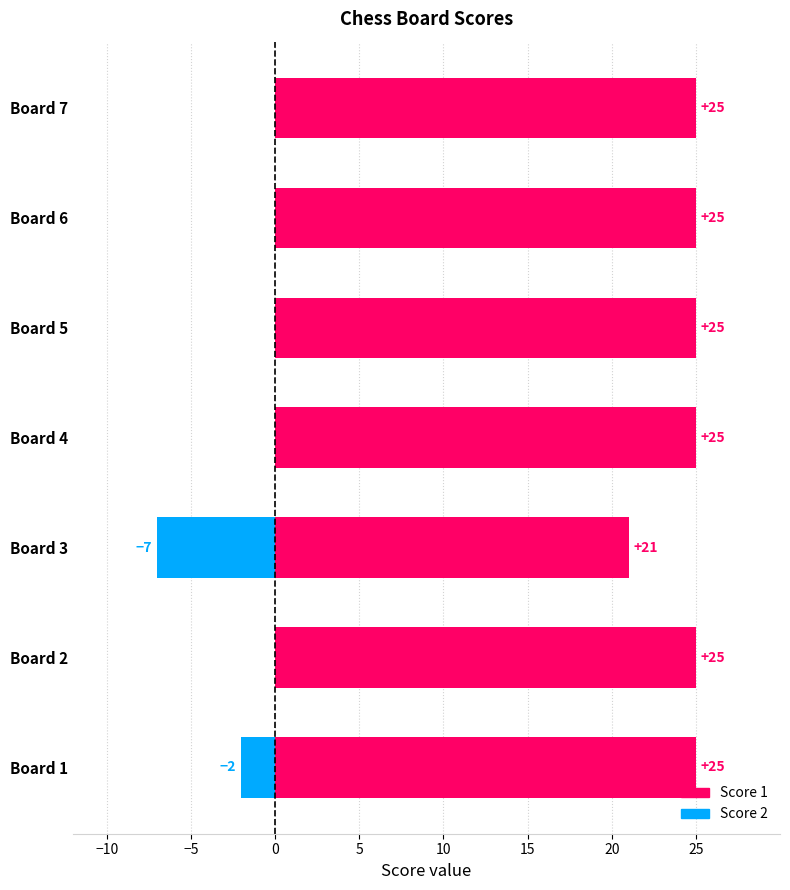

How many bars are there in total?

14